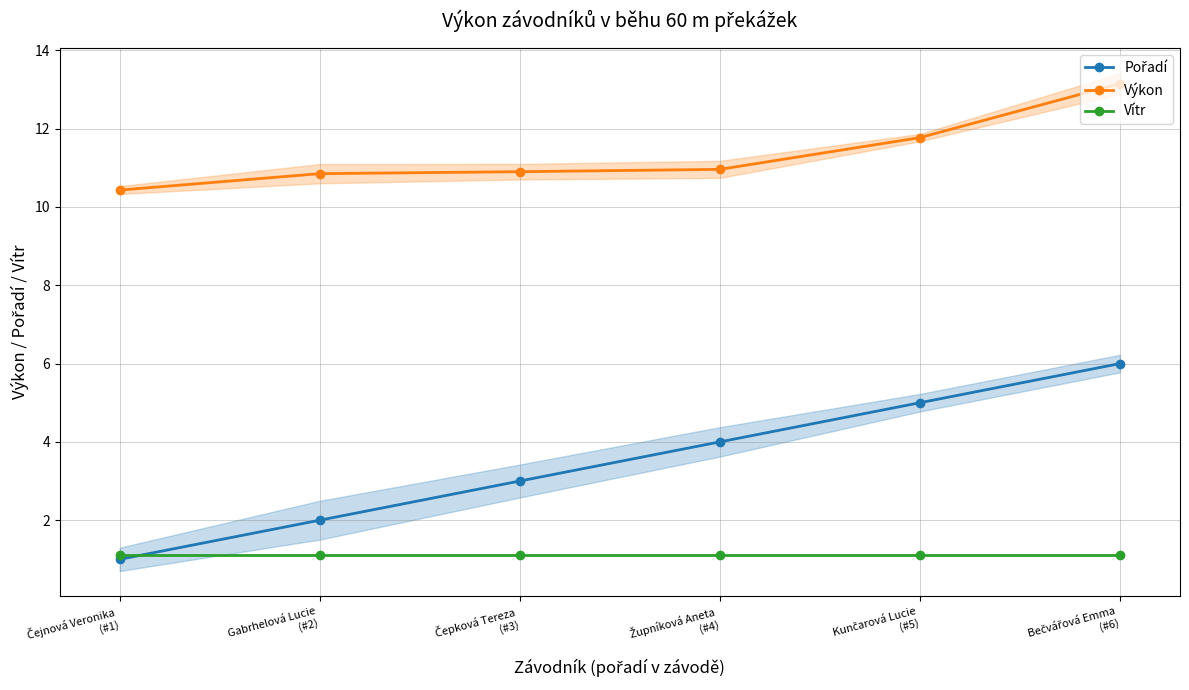

Which series changed the most between Čejnová Veronika
(#1) and Župníková Aneta
(#4)?

Pořadí